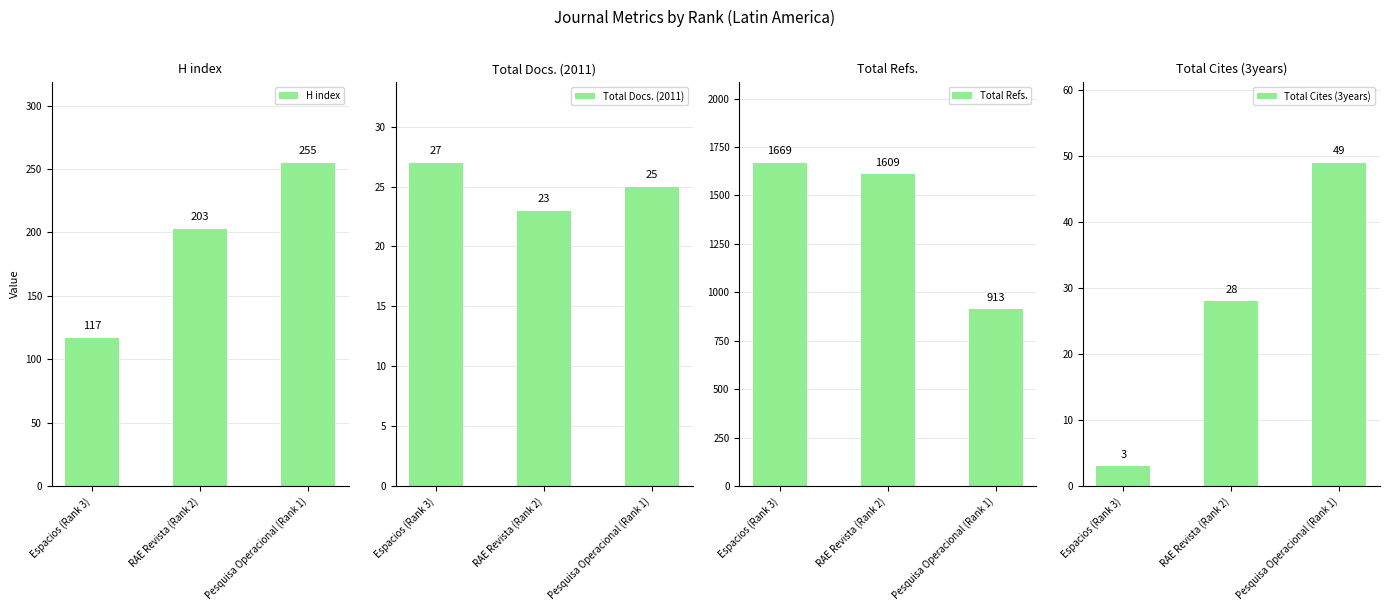

At Espacios (Rank 3), list the series in order from smallest to largest.

Total Cites (3years), Total Docs. (2011), H index, Total Refs.